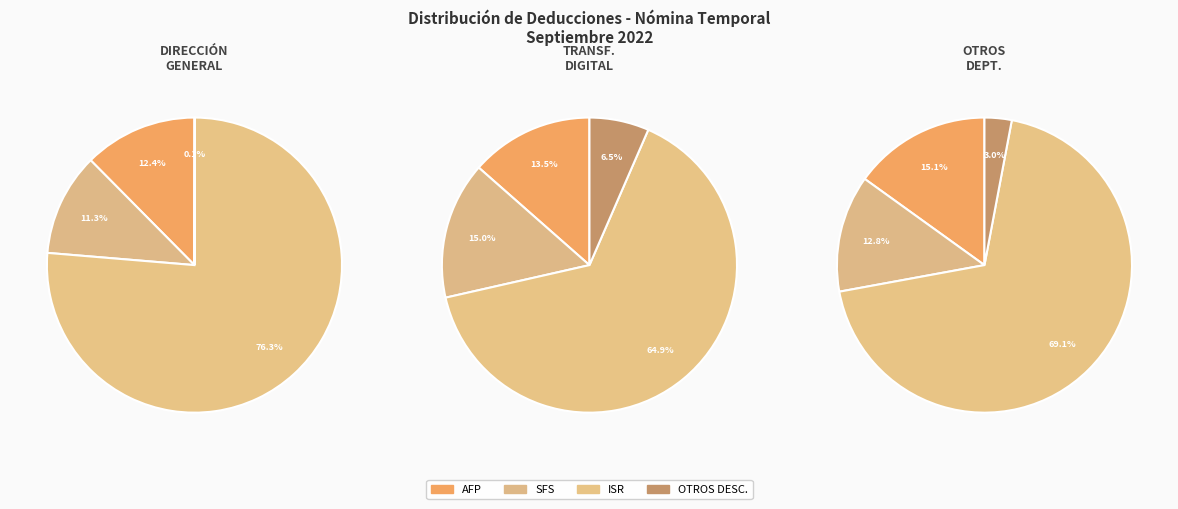

Which series has the widest spread of values?

ISR